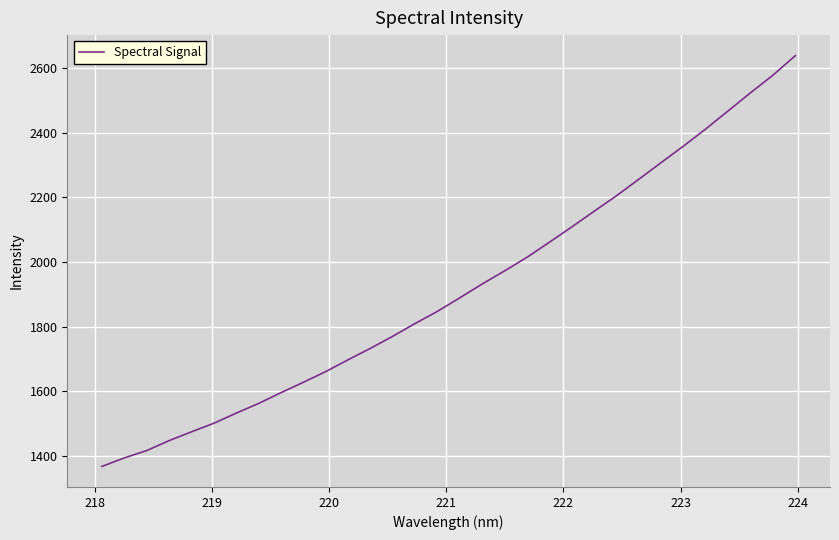

Is this an area chart (filled region under the line)?

No